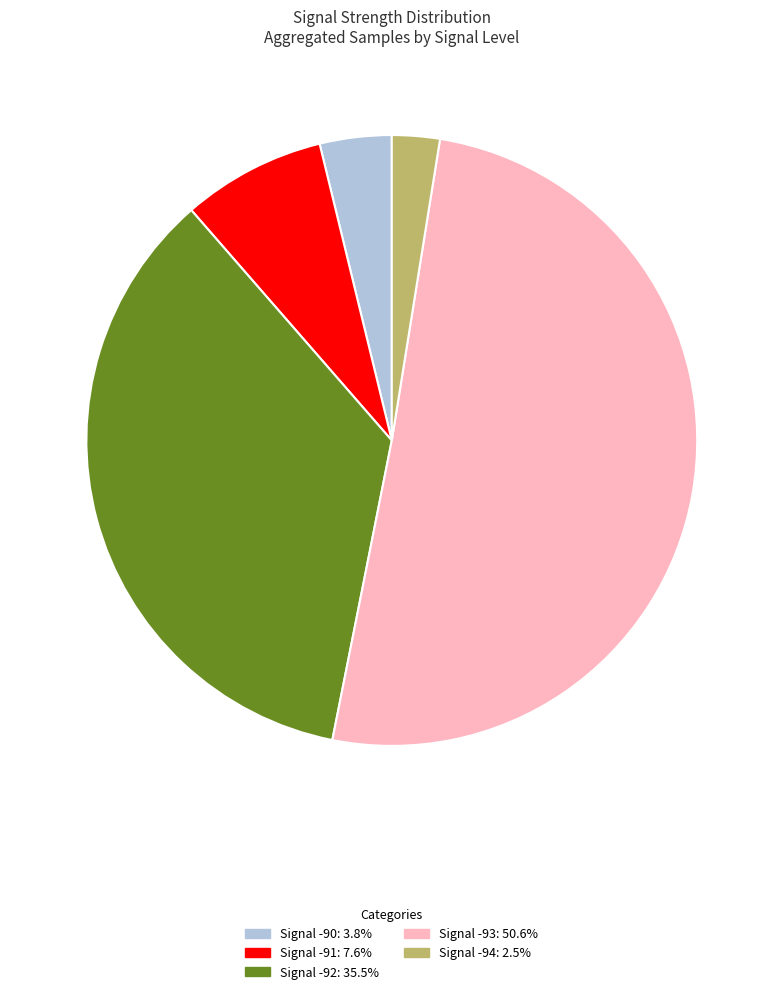

Is there any slice that represents more than half of the pie?

Yes